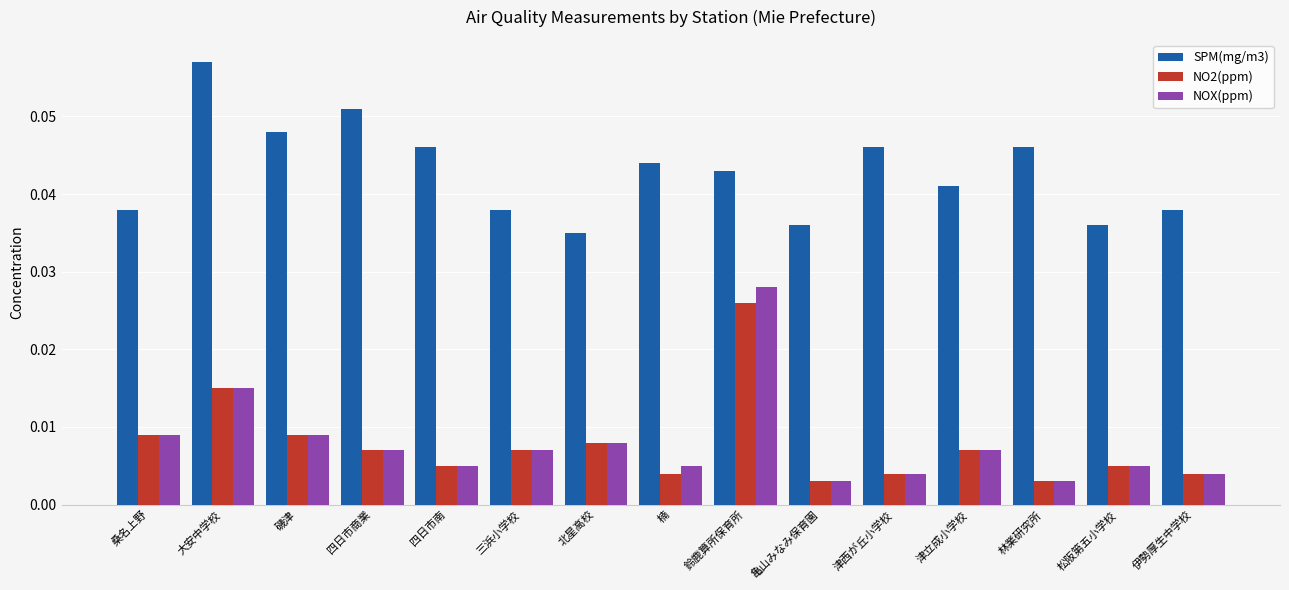

What position from the right is 北星高校?

9